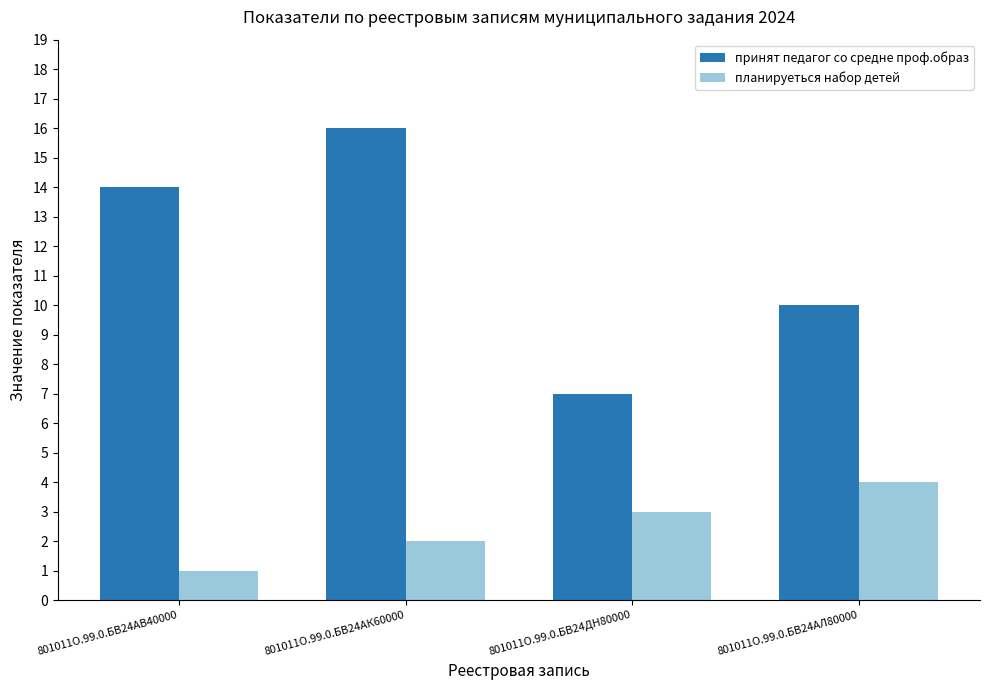

Is it true that планируеться набор детей equals 4 at 801011О.99.0.БВ24ДН80000?

False